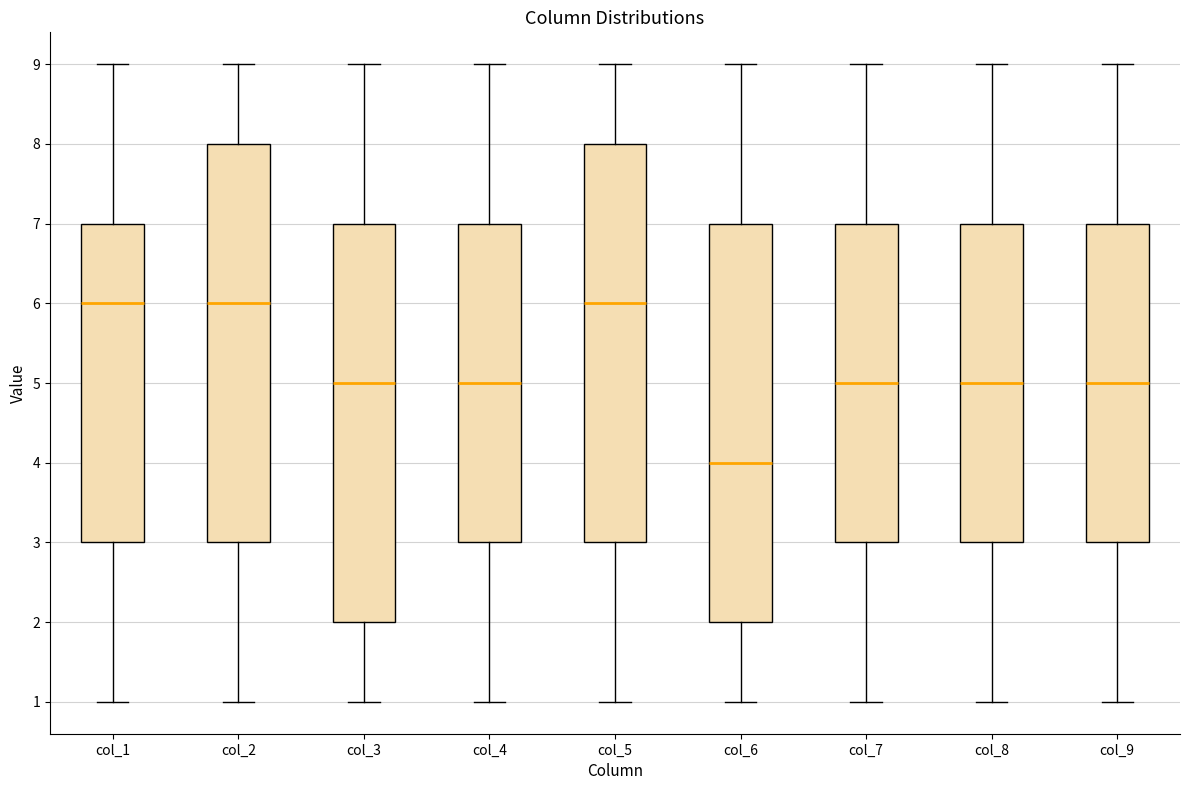

Reading left to right, read every box against the y-axis: the position of its median line, the range the box covers, and the ends of its whiskers. The values are not printed on the chart, so give them approximately, as read against the axis.

col_1: median 6, box 3 to 7, whiskers 1 to 9
col_2: median 6, box 3 to 8, whiskers 1 to 9
col_3: median 5, box 2 to 7, whiskers 1 to 9
col_4: median 5, box 3 to 7, whiskers 1 to 9
col_5: median 6, box 3 to 8, whiskers 1 to 9
col_6: median 4, box 2 to 7, whiskers 1 to 9
col_7: median 5, box 3 to 7, whiskers 1 to 9
col_8: median 5, box 3 to 7, whiskers 1 to 9
col_9: median 5, box 3 to 7, whiskers 1 to 9